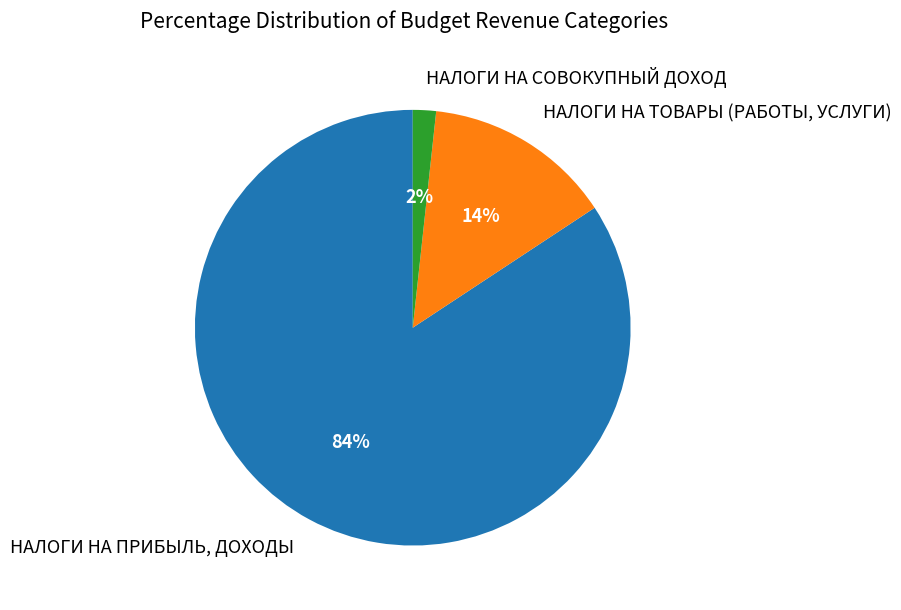

Which has a higher value, НАЛОГИ НА ПРИБЫЛЬ, ДОХОДЫ or НАЛОГИ НА ТОВАРЫ (РАБОТЫ, УСЛУГИ)?

НАЛОГИ НА ПРИБЫЛЬ, ДОХОДЫ